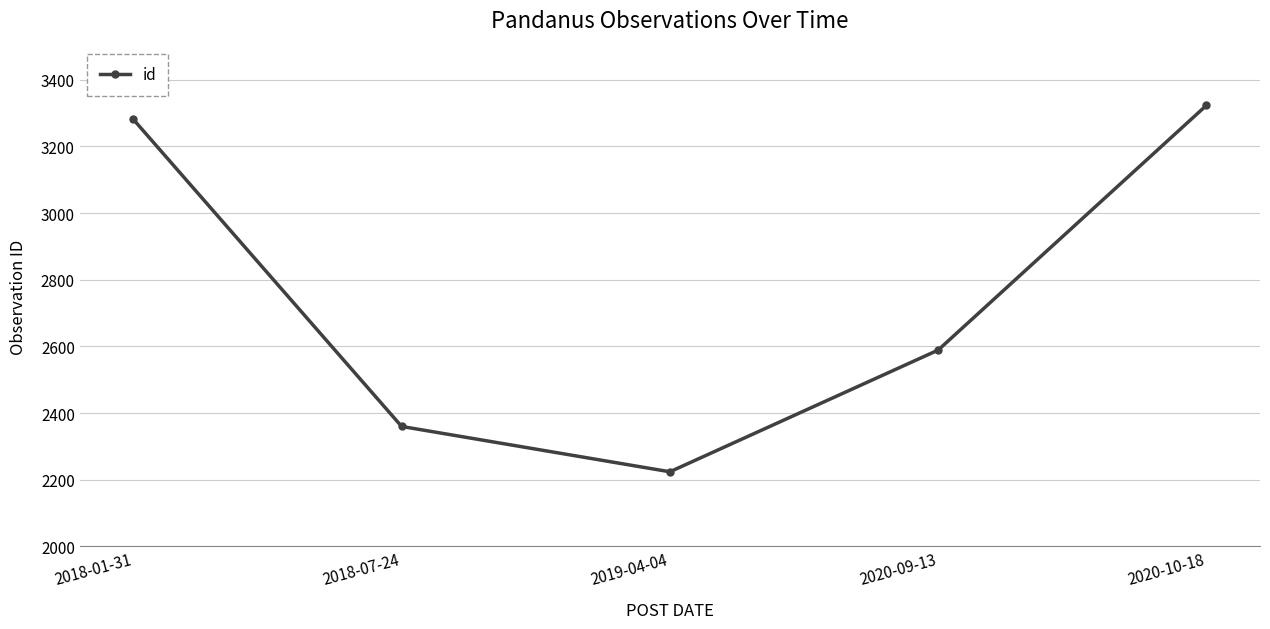

The chart shows a value of 1660 at 2020-10-18. True or false?

False